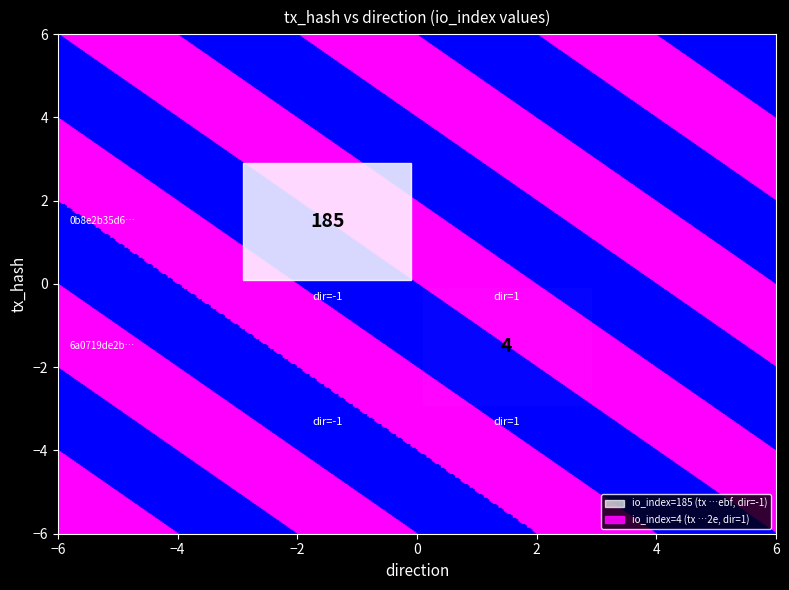

Rank the series by their average value, from lowest to highest.

6a0719de2b23bd92423fd0ea839ab6fd8abbd2e, 0b8e2b35d61ce664b24038c796888fb83b95ebf